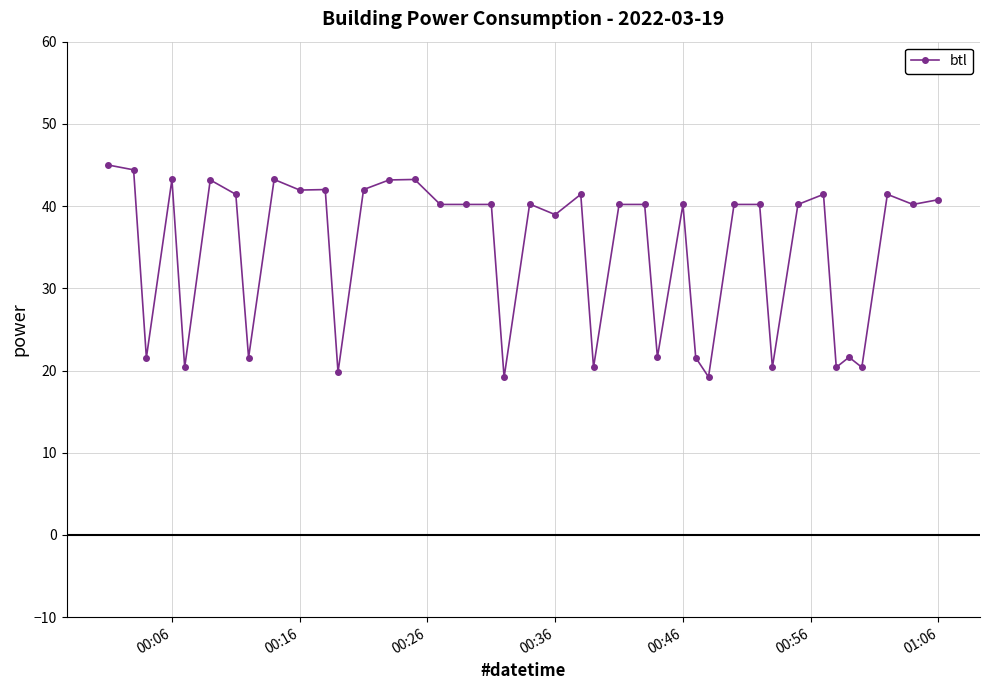

What is the difference between the maximum and minimum values?

25.8